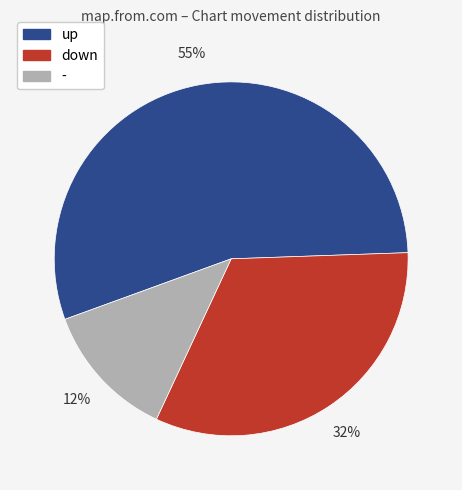

To the nearest percent, what is the combined percentage of down and up?

88%